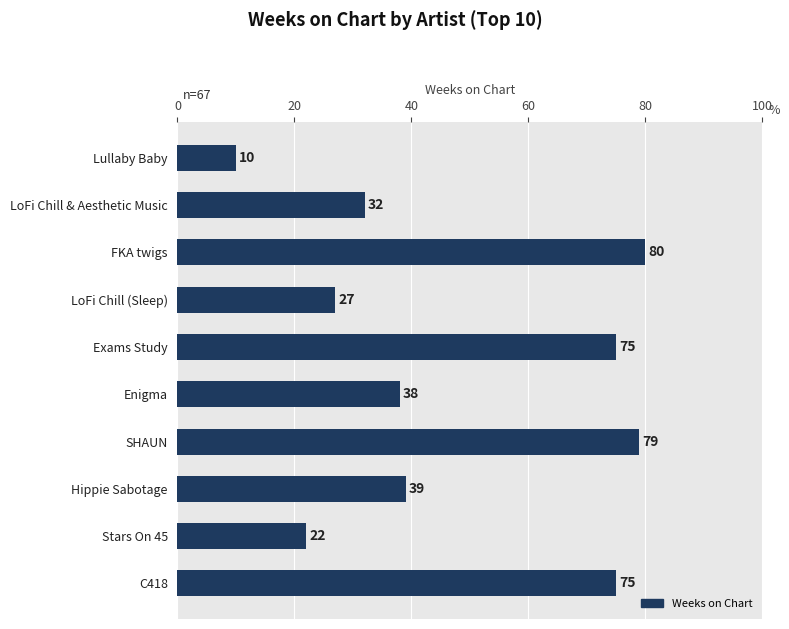

What is the ratio of the value at FKA twigs to the value at LoFi Chill (Sleep)?

3.0